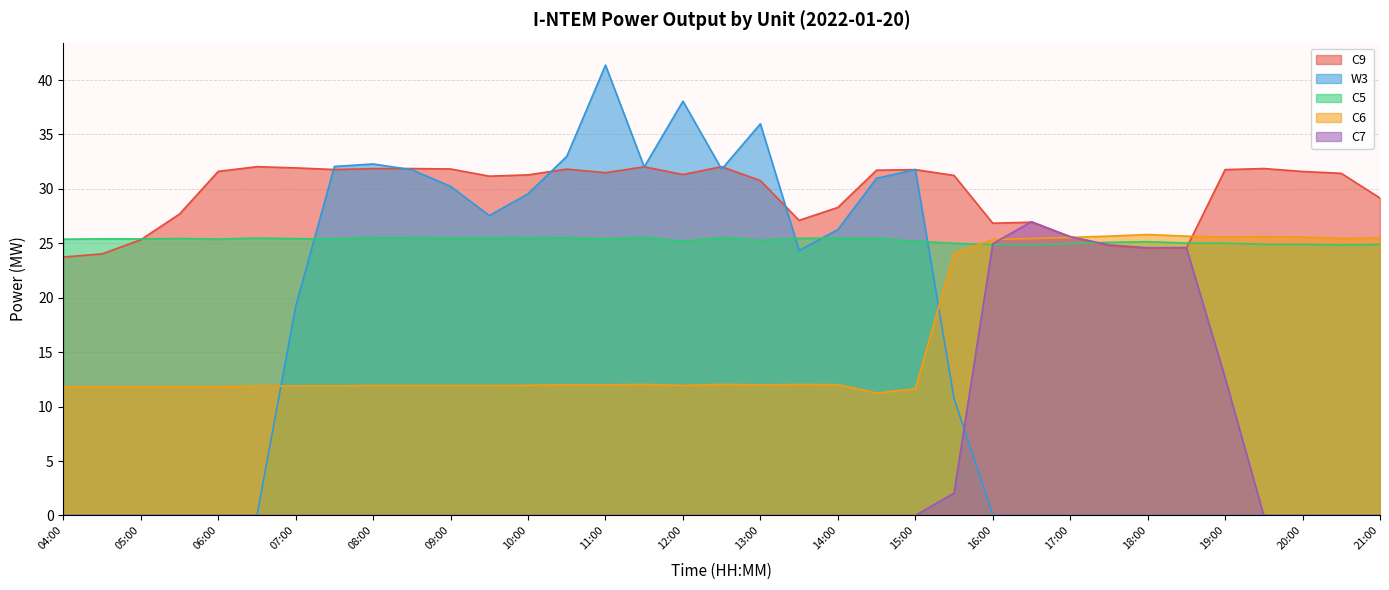

What is the value of the C9 point at the 11th from the left?

31.8